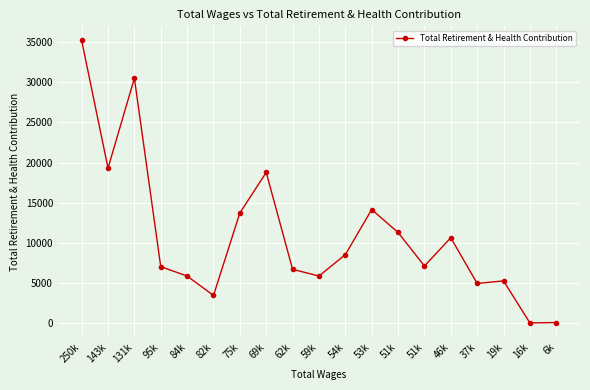

How many lines are shown in the chart?

1